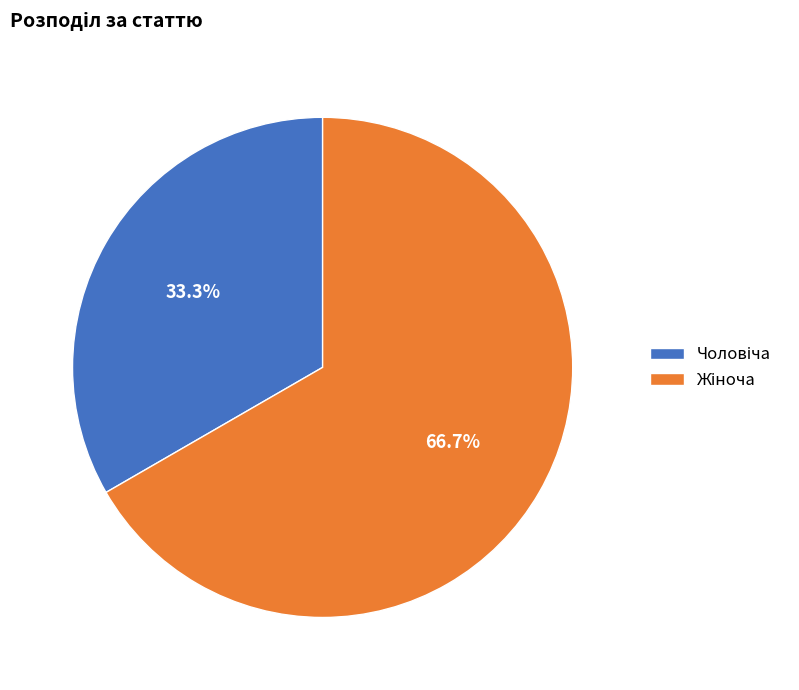

How many slices are in this pie chart?

2